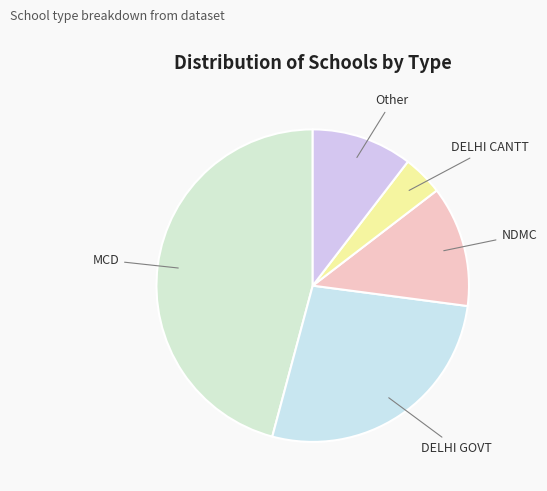

How many segments does this pie chart have?

5